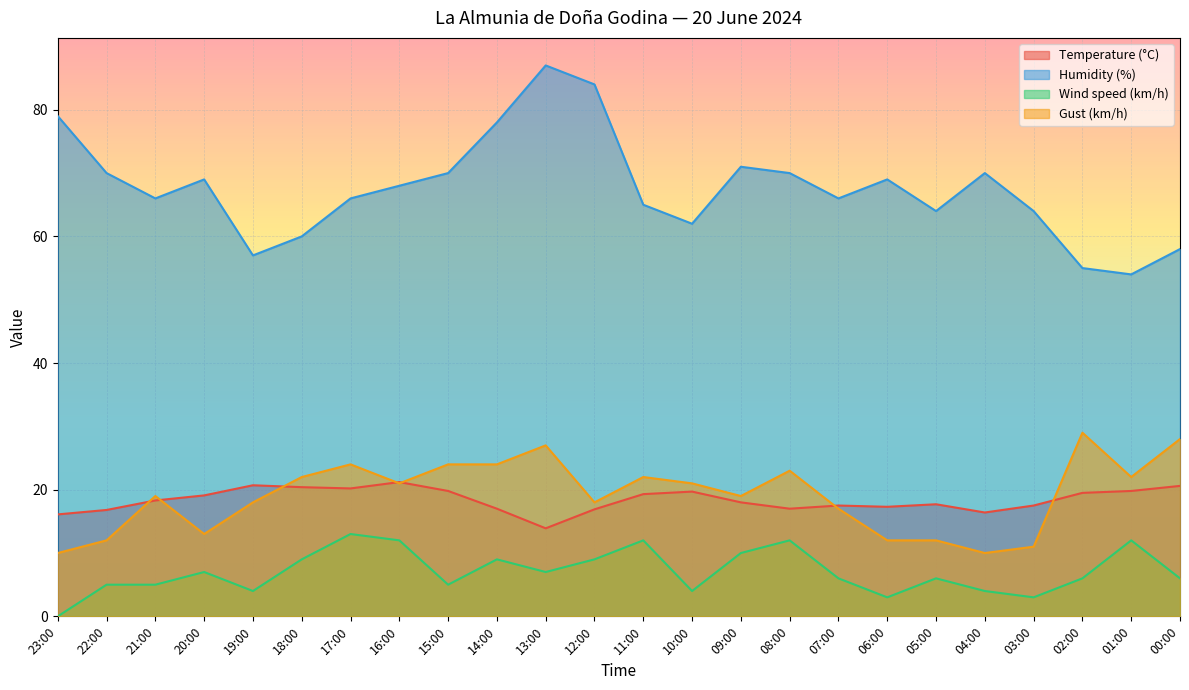

What is the value of the Humidity (%) point at the 4th from the left?

69.0